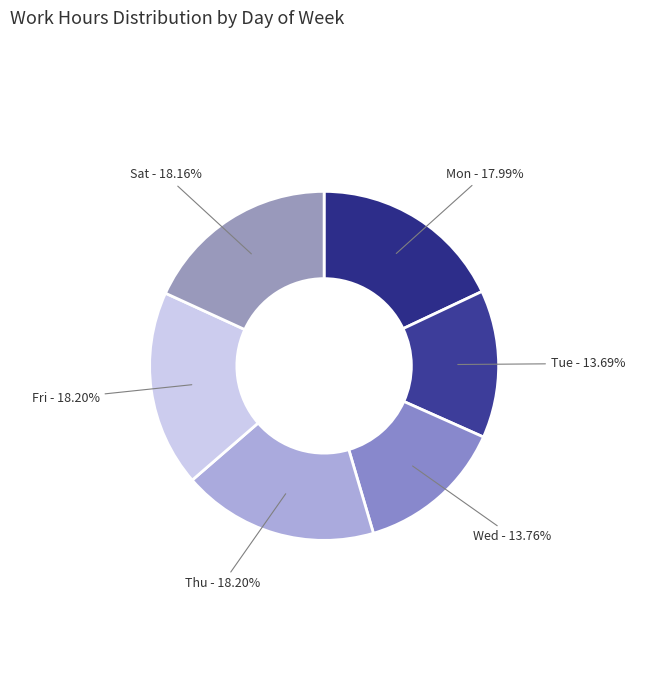

How many slices are in this pie chart?

6